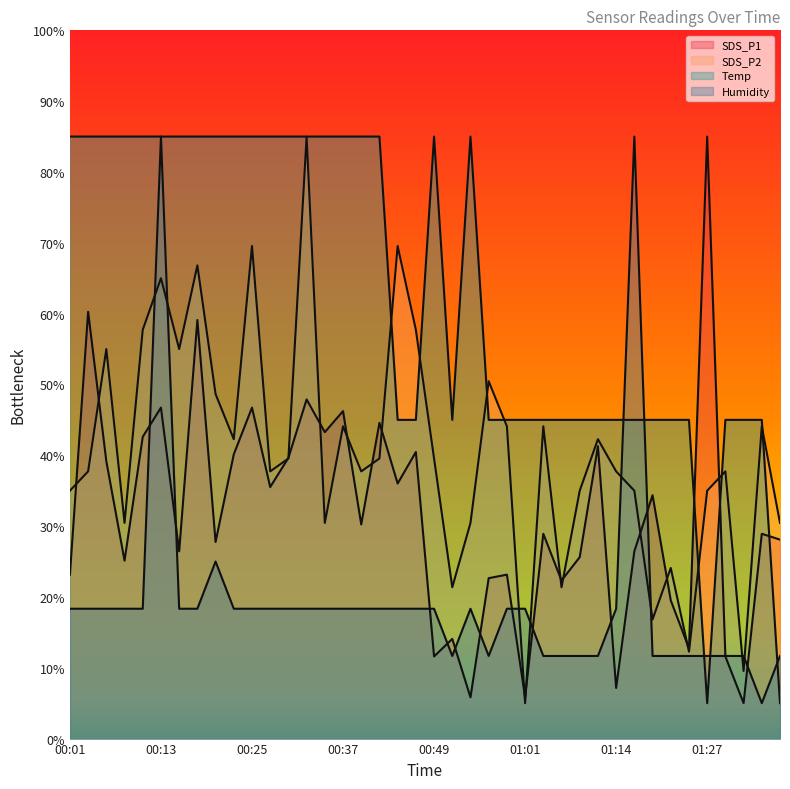

Reading left to right, extract all data points from this chart.

SDS_P1: 00:01=23.1	00:03=60.3	00:05=39.1	00:08=25.1	00:10=42.6	00:13=46.7	00:15=26.4	00:18=59.1	00:20=27.8	00:22=40.1	00:25=46.7	00:27=35.5	00:30=39.6	00:32=47.9	00:35=43.3	00:37=46.2	00:39=30.2	00:42=44.6	00:44=36.0	00:47=40.5	00:49=11.6	00:52=14.1	00:54=5.8	00:56=22.6	00:59=23.1	01:01=5.8	01:04=28.9	01:06=22.3	01:09=25.6	01:11=41.3	01:14=7.1	01:16=26.4	01:19=34.4	01:22=19.5	01:25=12.8	01:27=85.0	01:30=11.6	01:32=5.0	01:35=28.9	01:37=28.1
SDS_P2: 00:01=35.0	00:03=37.7	00:05=55.0	00:08=30.5	00:10=57.7	00:13=65.0	00:15=55.0	00:18=66.8	00:20=48.6	00:22=42.3	00:25=69.5	00:27=37.7	00:30=39.5	00:32=85.0	00:35=30.5	00:37=44.1	00:39=37.7	00:42=39.5	00:44=69.5	00:47=57.7	00:49=39.5	00:52=21.4	00:54=30.5	00:56=50.5	00:59=44.1	01:01=5.0	01:04=44.1	01:06=21.4	01:09=35.0	01:11=42.3	01:14=37.7	01:16=35.0	01:19=16.8	01:22=24.1	01:25=12.3	01:27=35.0	01:30=37.7	01:32=9.5	01:35=44.1	01:37=30.5
Temp: 00:01=85.0	00:03=85.0	00:05=85.0	00:08=85.0	00:10=85.0	00:13=85.0	00:15=85.0	00:18=85.0	00:20=85.0	00:22=85.0	00:25=85.0	00:27=85.0	00:30=85.0	00:32=85.0	00:35=85.0	00:37=85.0	00:39=85.0	00:42=85.0	00:44=45.0	00:47=45.0	00:49=85.0	00:52=45.0	00:54=85.0	00:56=45.0	00:59=45.0	01:01=45.0	01:04=45.0	01:06=45.0	01:09=45.0	01:11=45.0	01:14=45.0	01:16=45.0	01:19=45.0	01:22=45.0	01:25=45.0	01:27=5.0	01:30=45.0	01:32=45.0	01:35=45.0	01:37=5.0
Humidity: 00:01=18.3	00:03=18.3	00:05=18.3	00:08=18.3	00:10=18.3	00:13=85.0	00:15=18.3	00:18=18.3	00:20=25.0	00:22=18.3	00:25=18.3	00:27=18.3	00:30=18.3	00:32=18.3	00:35=18.3	00:37=18.3	00:39=18.3	00:42=18.3	00:44=18.3	00:47=18.3	00:49=18.3	00:52=11.7	00:54=18.3	00:56=11.7	00:59=18.3	01:01=18.3	01:04=11.7	01:06=11.7	01:09=11.7	01:11=11.7	01:14=18.3	01:16=85.0	01:19=11.7	01:22=11.7	01:25=11.7	01:27=11.7	01:30=11.7	01:32=11.7	01:35=5.0	01:37=11.7